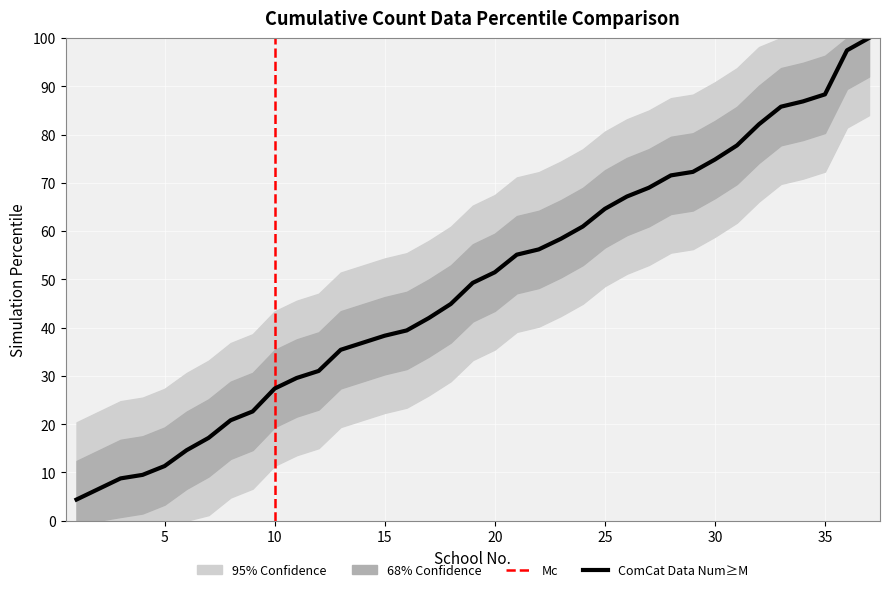

List the labels in order of value, smallest first.

1, 2, 3, 4, 5, 6, 7, 8, 9, 10, 11, 12, 13, 14, 15, 16, 17, 18, 19, 20, 21, 22, 23, 24, 25, 26, 27, 28, 29, 30, 31, 32, 33, 34, 35, 36, 37